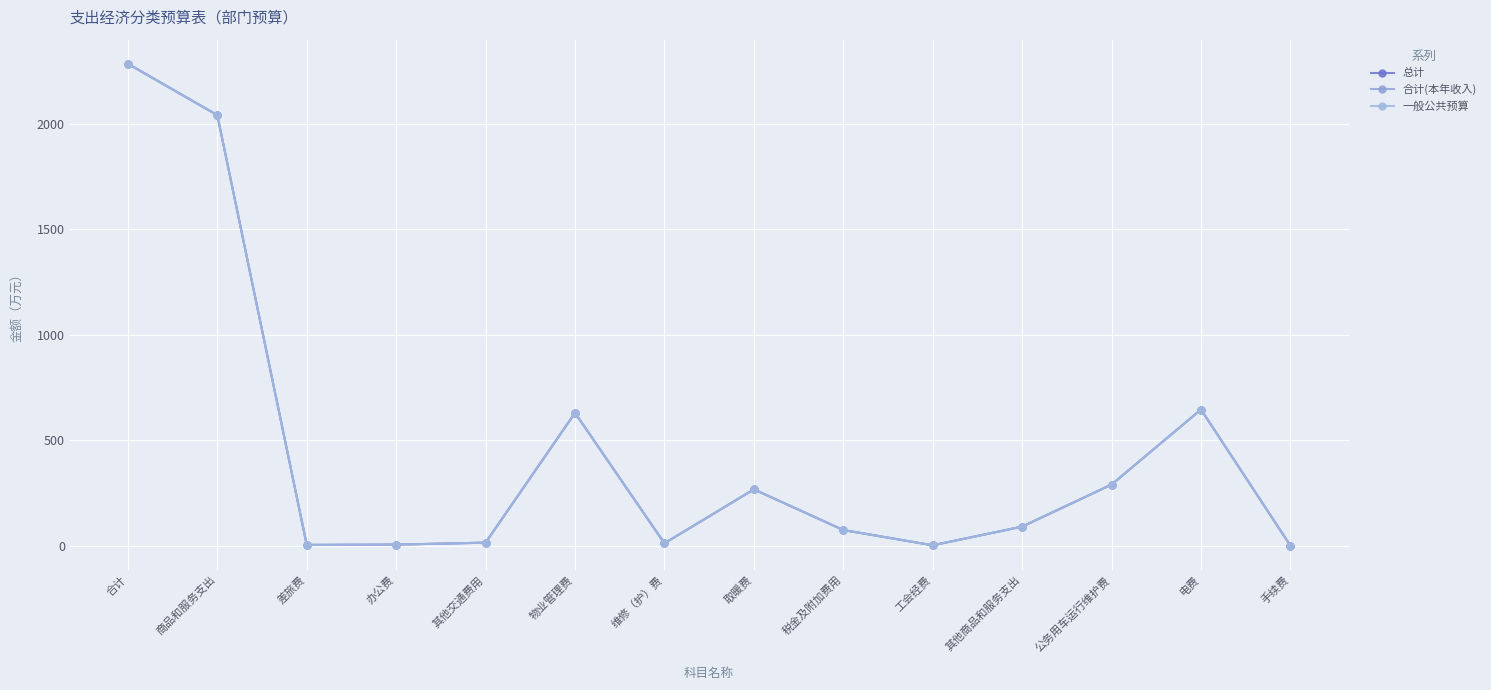

In 一般公共预算, how many points are higher than both neighbors (excluding endpoints)?

3